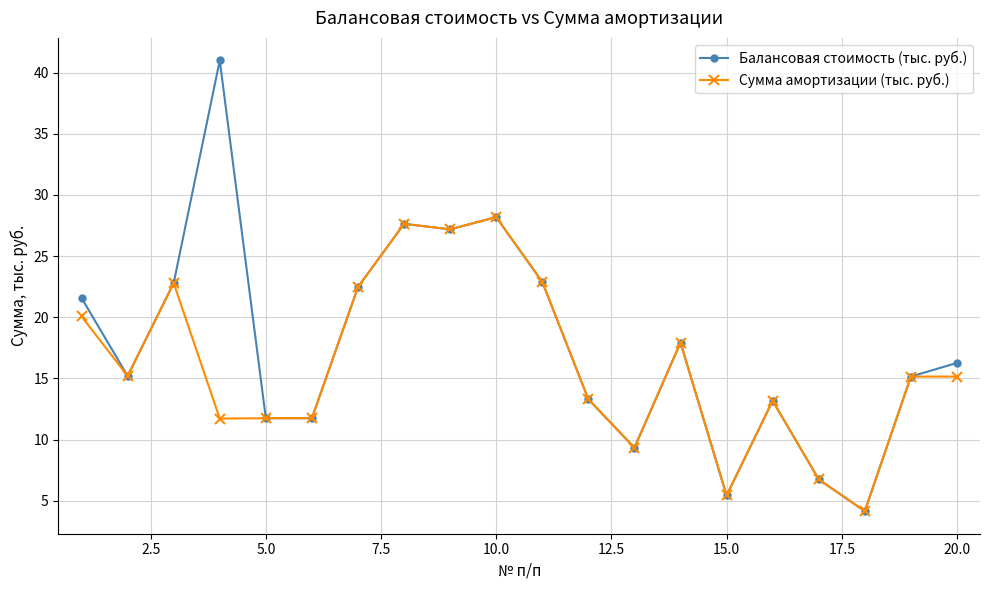

True or false: Балансовая стоимость (тыс. руб.) has more than 2 points higher than both neighbors.

True